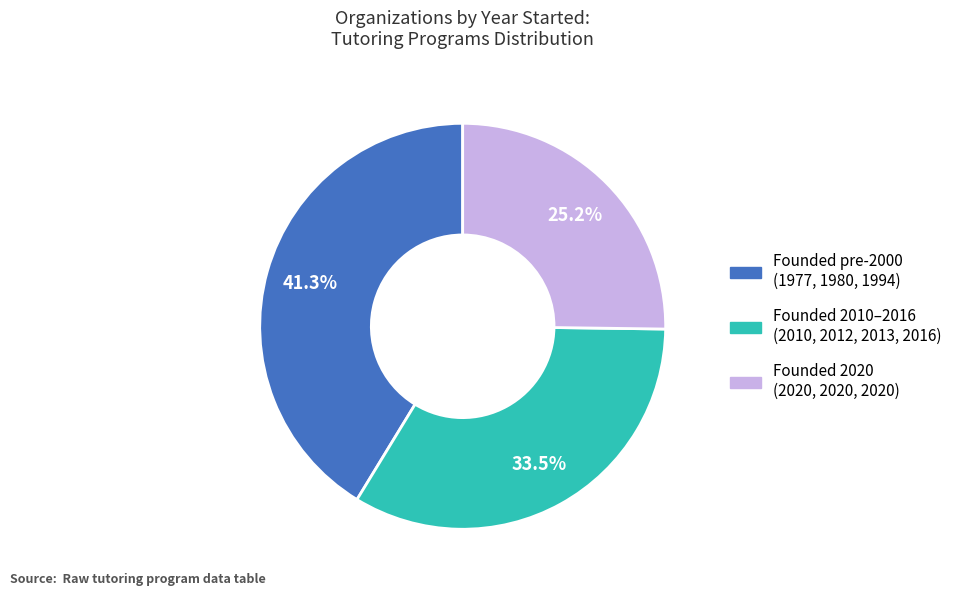

Does any single category account for the majority?

No